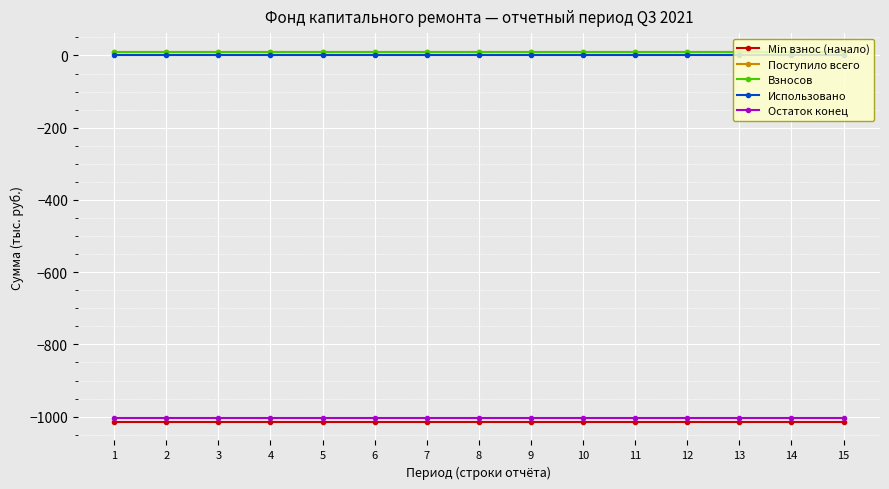

What is the minimum value for Min взнос (начало)?

-1014.7